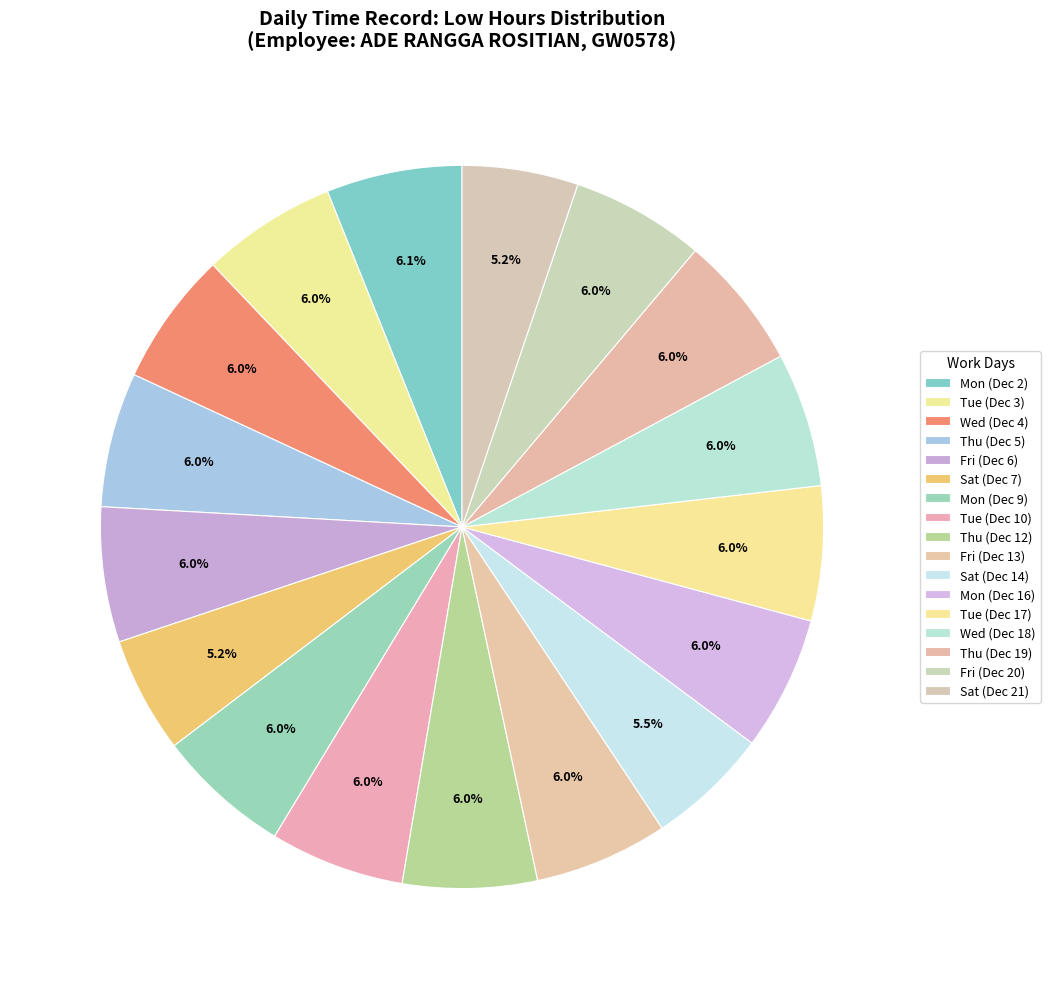

Count the number of slices in the pie.

17